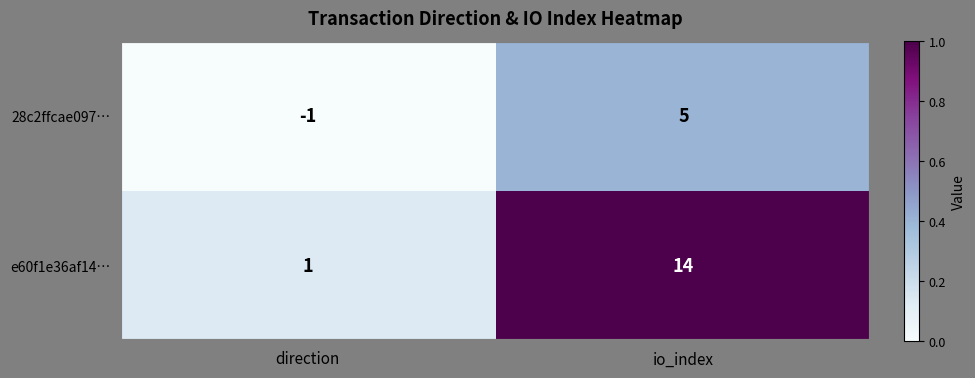

Reading left to right, transcribe all the data shown in this chart.

28c2ffcae097…: -1	5
e60f1e36af14…: 1	14